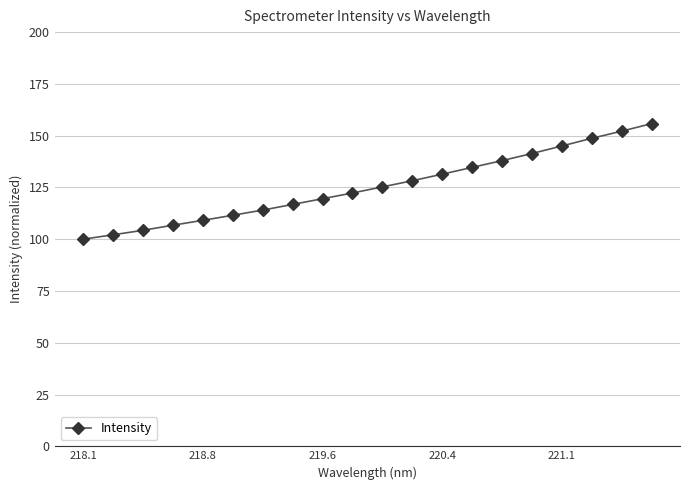

Count the number of categories in the chart.

20